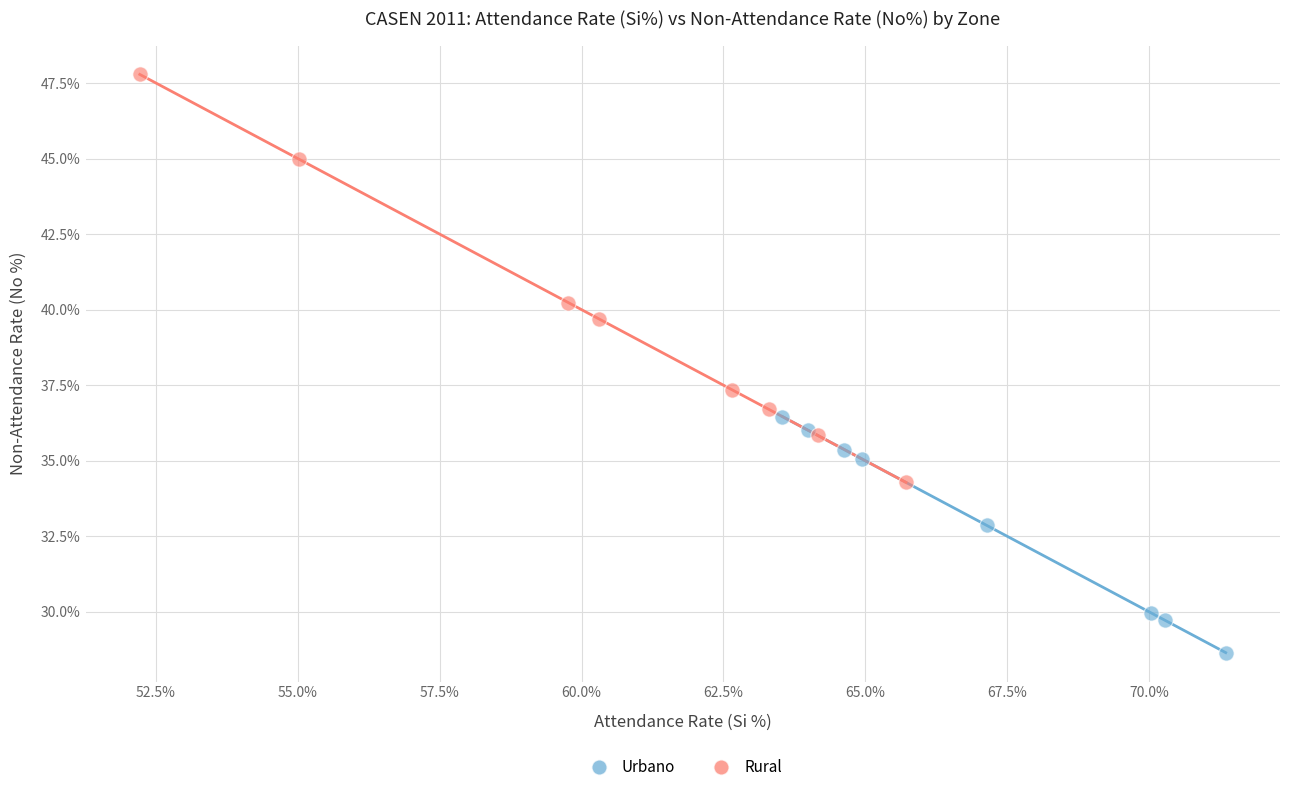

What are all the series names shown in the legend?

Urbano, Rural